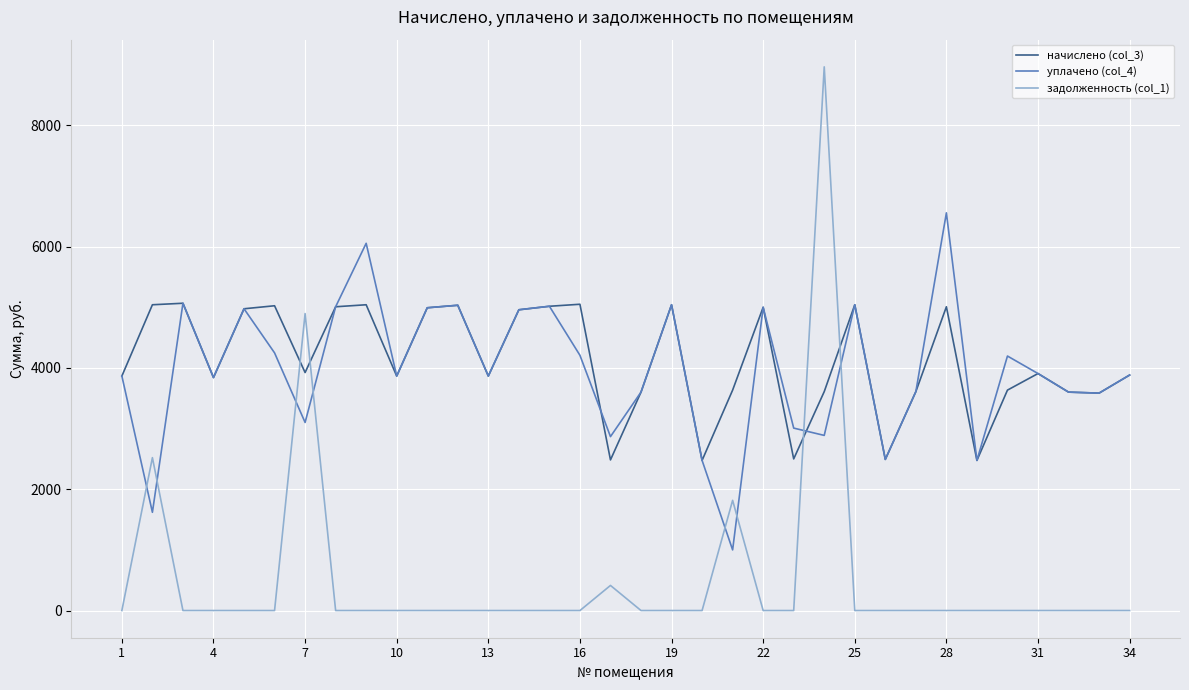

Rank the series by their maximum value, from highest to lowest.

задолженность (col_1), уплачено (col_4), начислено (col_3)